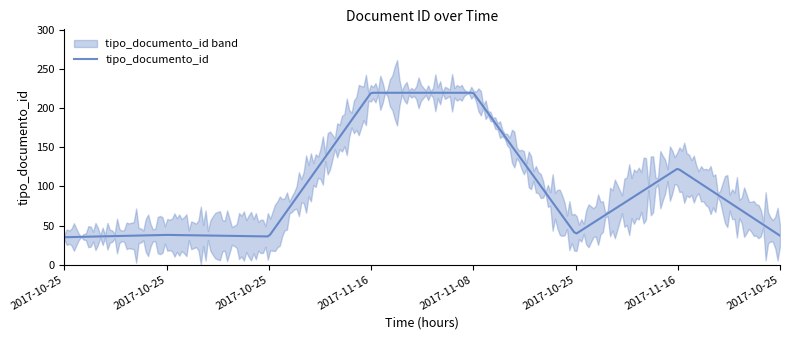

Where is the first local minimum?

2017-10-25 08:01